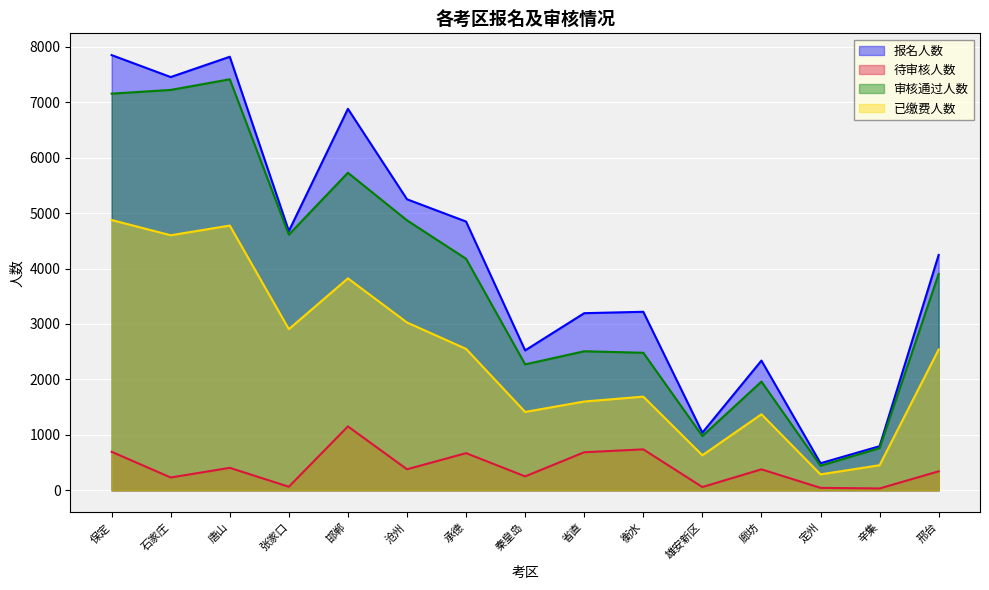

At which category is the sum across all series the highest?

保定